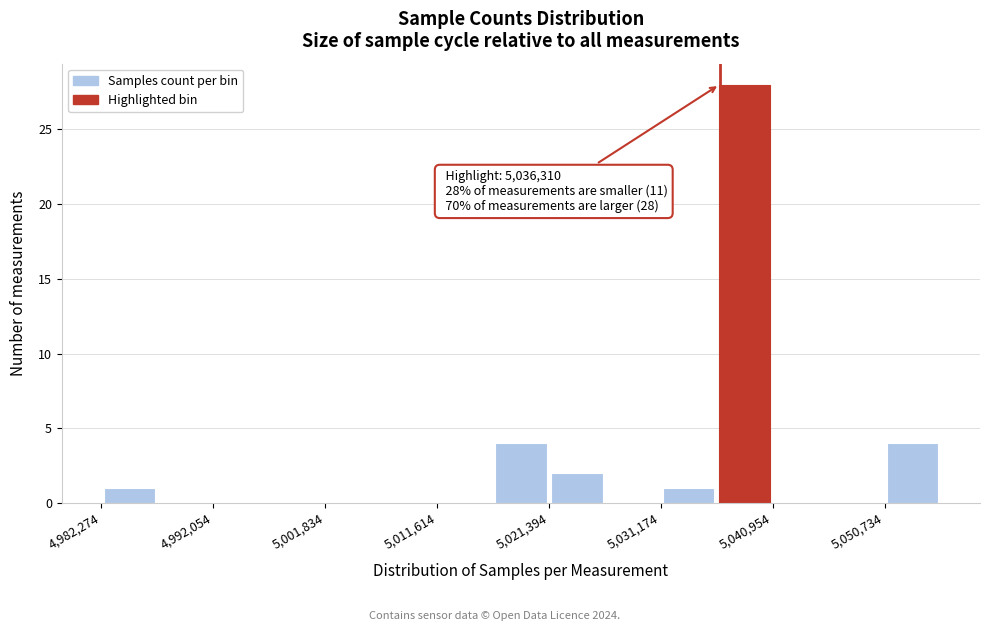

Which range on the x-axis has the tallest bar?

5036000 to 5041000